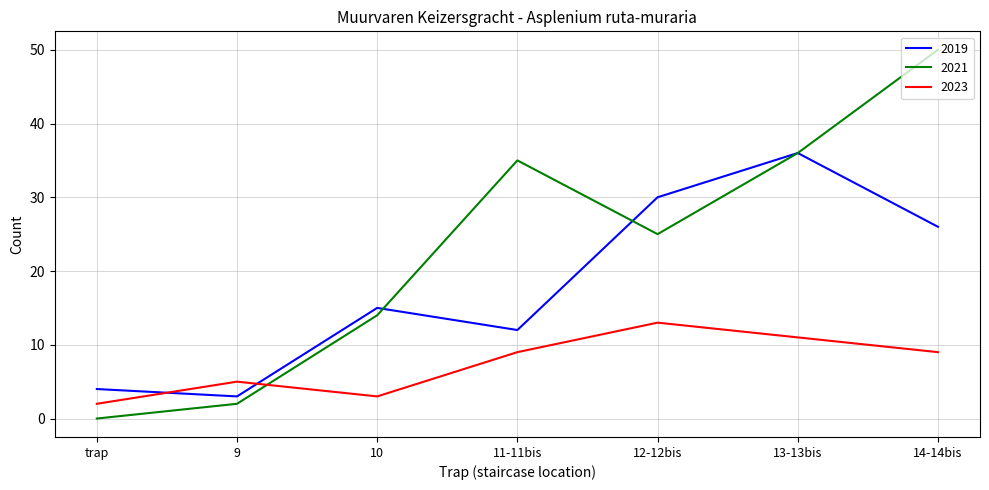

What are all the series names shown in the legend?

2019, 2021, 2023